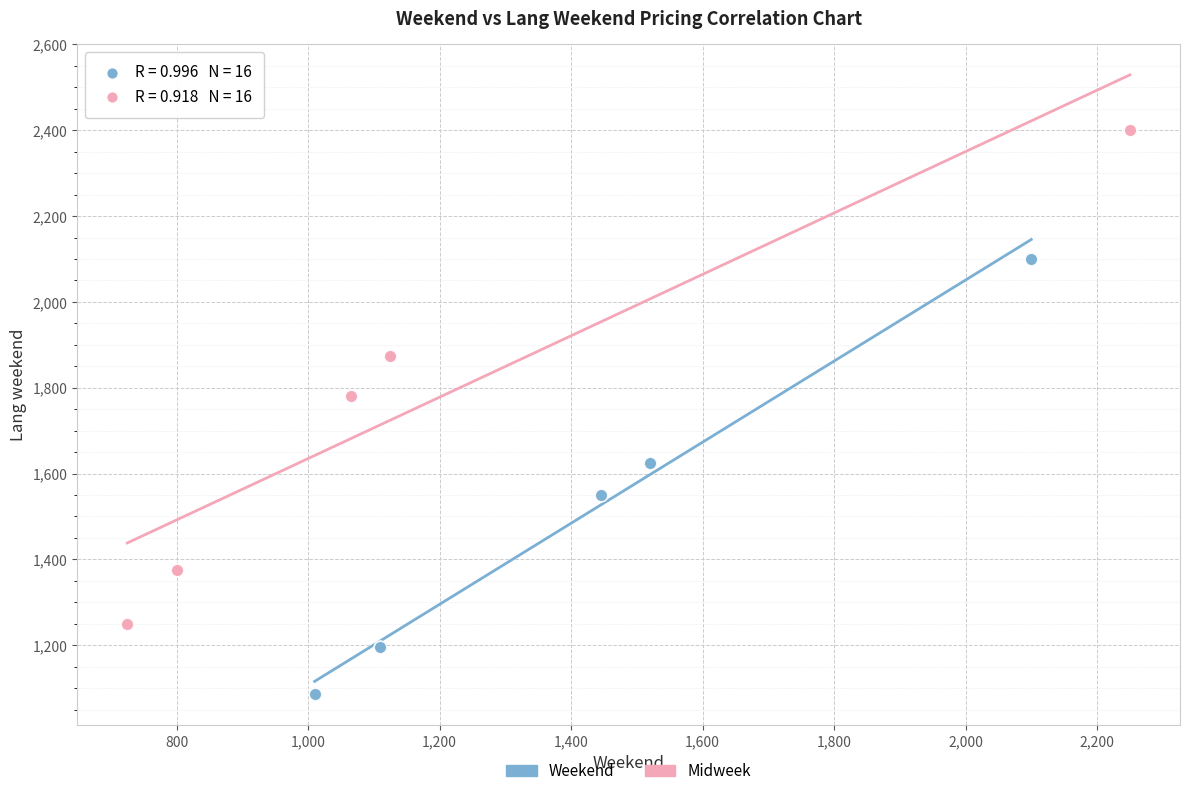

Which series reaches the maximum Y coordinate?

Midweek